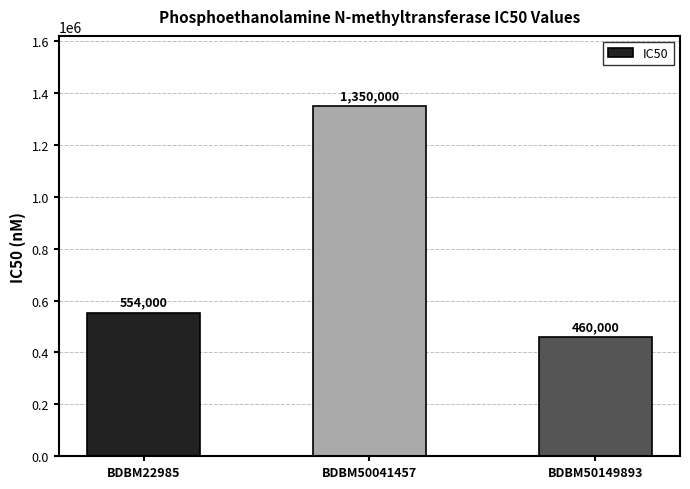

What is the value of the 1st bar from the left?

554000